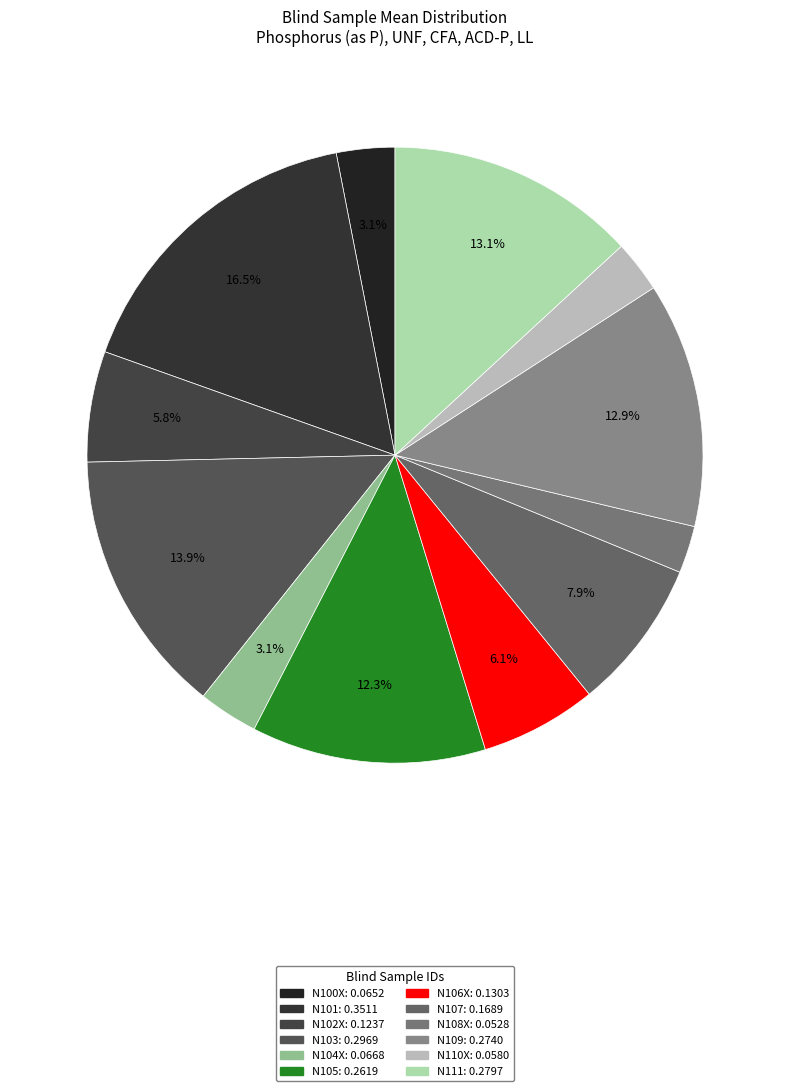

To the nearest percent, what percentage of the pie is N105?

12%